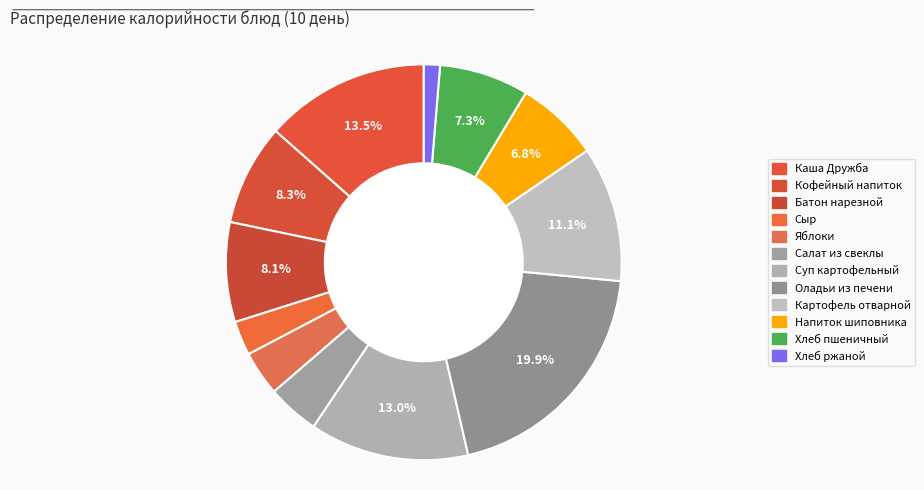

How many segments does this pie chart have?

12